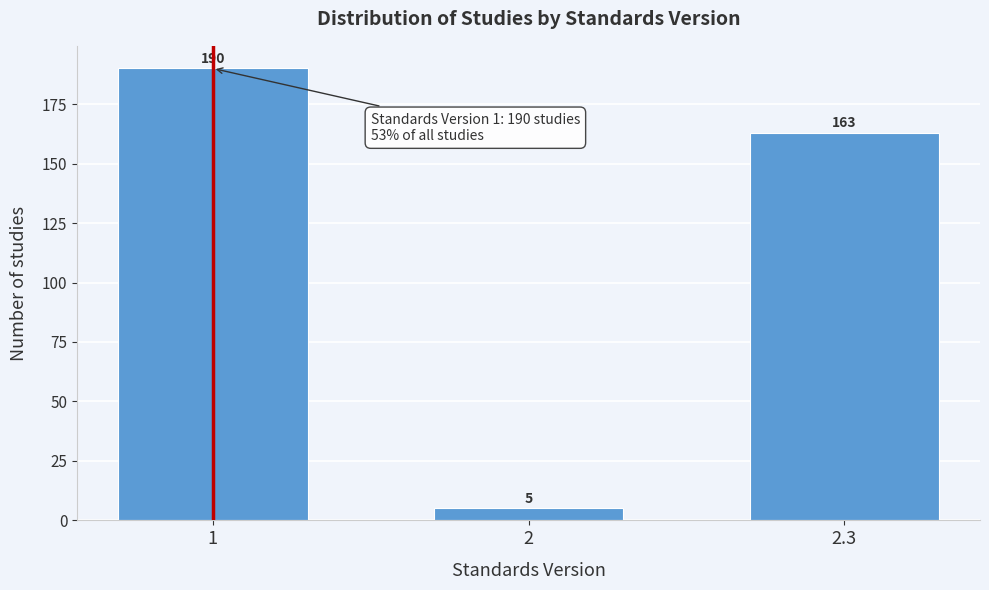

Reading left to right, list all the values displayed in this chart.

190	5	163